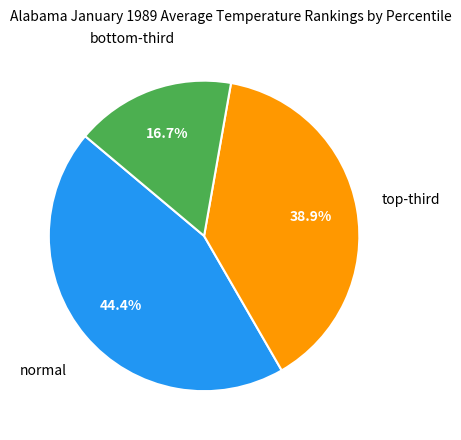

Is there any slice that represents more than half of the pie?

No